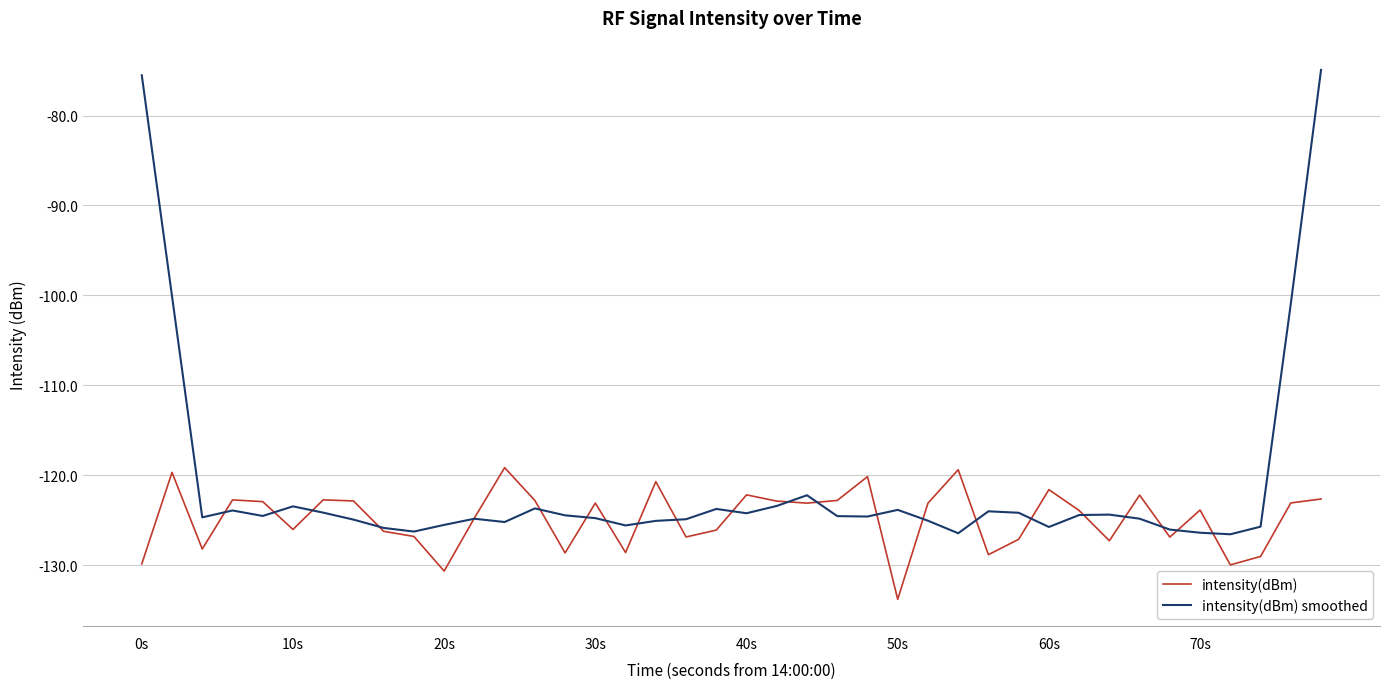

Count the number of categories in the chart.

40